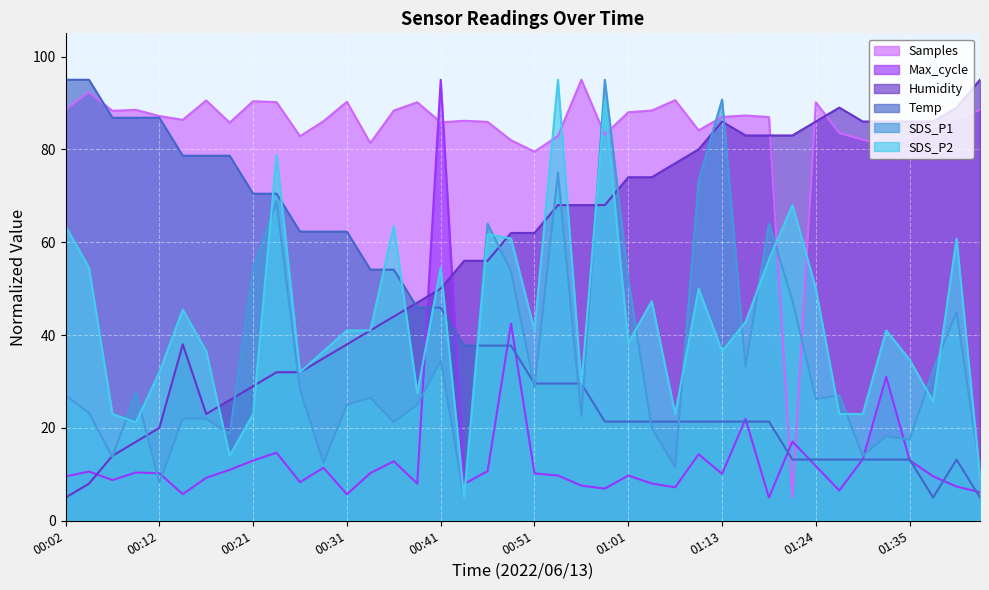

What is the difference between the Temp values at 00:12 and 01:21?

73.6